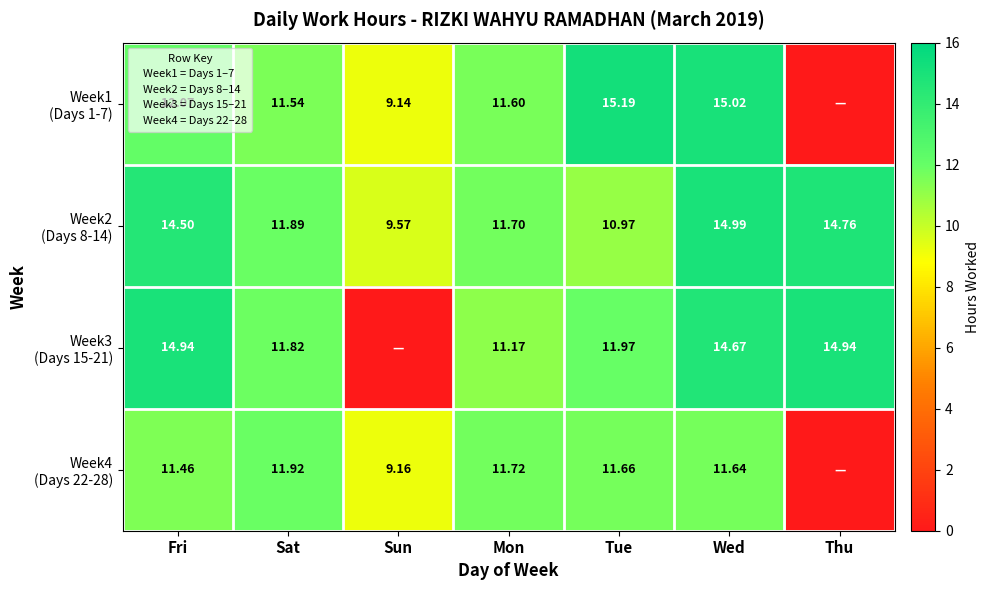

Is it true that Week1 (Days 1-7) equals 9.1 at Sun?

True